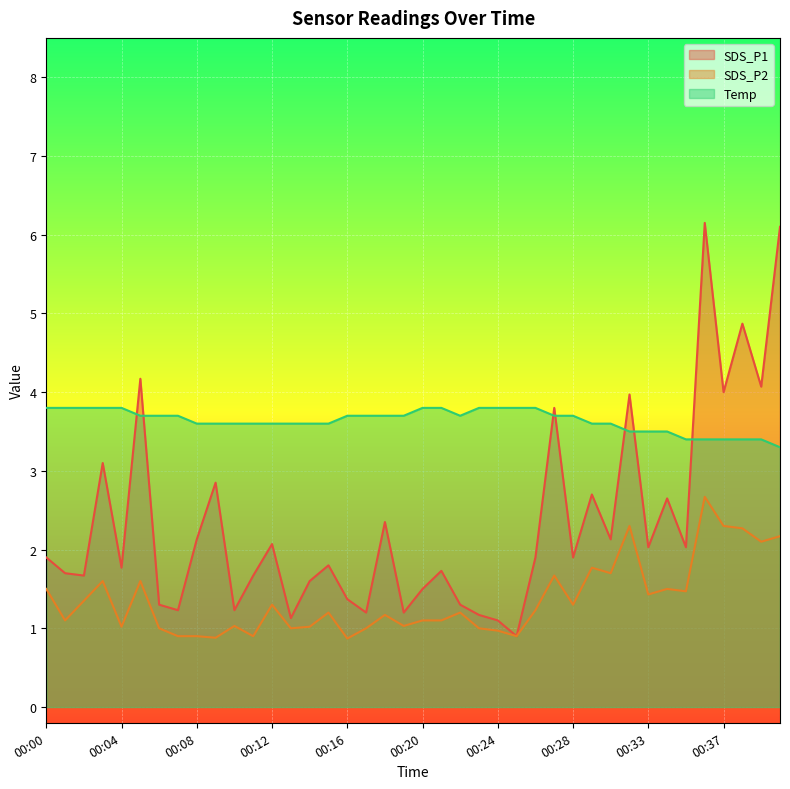

Reading left to right, extract all data points from this chart.

SDS_P1: 00:00=1.9	00:01=1.7	00:02=1.7	00:03=3.1	00:04=1.8	00:05=4.2	00:06=1.3	00:07=1.2	00:08=2.1	00:09=2.9	00:10=1.2	00:11=1.7	00:12=2.1	00:13=1.1	00:14=1.6	00:15=1.8	00:16=1.4	00:17=1.2	00:18=2.4	00:19=1.2	00:20=1.5	00:21=1.7	00:22=1.3	00:23=1.2	00:24=1.1	00:25=0.9	00:26=1.9	00:27=3.8	00:28=1.9	00:30=2.7	00:31=2.1	00:32=4.0	00:33=2.0	00:34=2.6	00:35=2.0	00:36=6.2	00:37=4.0	00:38=4.9	00:39=4.1	00:40=6.1
SDS_P2: 00:00=1.5	00:01=1.1	00:02=1.4	00:03=1.6	00:04=1.0	00:05=1.6	00:06=1.0	00:07=0.9	00:08=0.9	00:09=0.9	00:10=1.0	00:11=0.9	00:12=1.3	00:13=1.0	00:14=1.0	00:15=1.2	00:16=0.9	00:17=1.0	00:18=1.2	00:19=1.0	00:20=1.1	00:21=1.1	00:22=1.2	00:23=1.0	00:24=1.0	00:25=0.9	00:26=1.2	00:27=1.7	00:28=1.3	00:30=1.8	00:31=1.7	00:32=2.3	00:33=1.4	00:34=1.5	00:35=1.5	00:36=2.7	00:37=2.3	00:38=2.3	00:39=2.1	00:40=2.2
Temp: 00:00=3.8	00:01=3.8	00:02=3.8	00:03=3.8	00:04=3.8	00:05=3.7	00:06=3.7	00:07=3.7	00:08=3.6	00:09=3.6	00:10=3.6	00:11=3.6	00:12=3.6	00:13=3.6	00:14=3.6	00:15=3.6	00:16=3.7	00:17=3.7	00:18=3.7	00:19=3.7	00:20=3.8	00:21=3.8	00:22=3.7	00:23=3.8	00:24=3.8	00:25=3.8	00:26=3.8	00:27=3.7	00:28=3.7	00:30=3.6	00:31=3.6	00:32=3.5	00:33=3.5	00:34=3.5	00:35=3.4	00:36=3.4	00:37=3.4	00:38=3.4	00:39=3.4	00:40=3.3